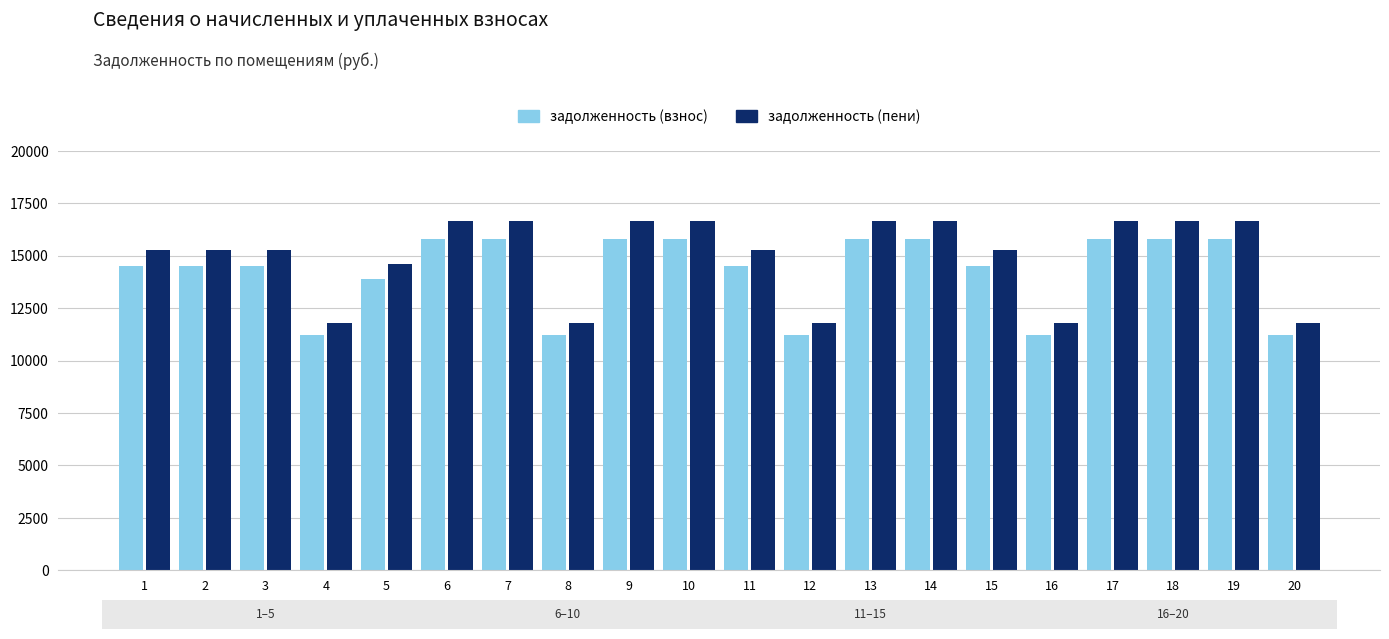

Rank the series by their maximum value, from lowest to highest.

задолженность (взнос), задолженность (пени)